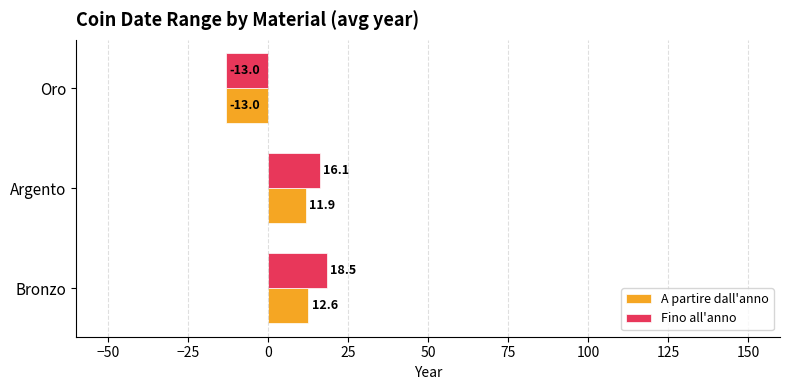

Where is A partire dall'anno nearest to the value 0?

Argento